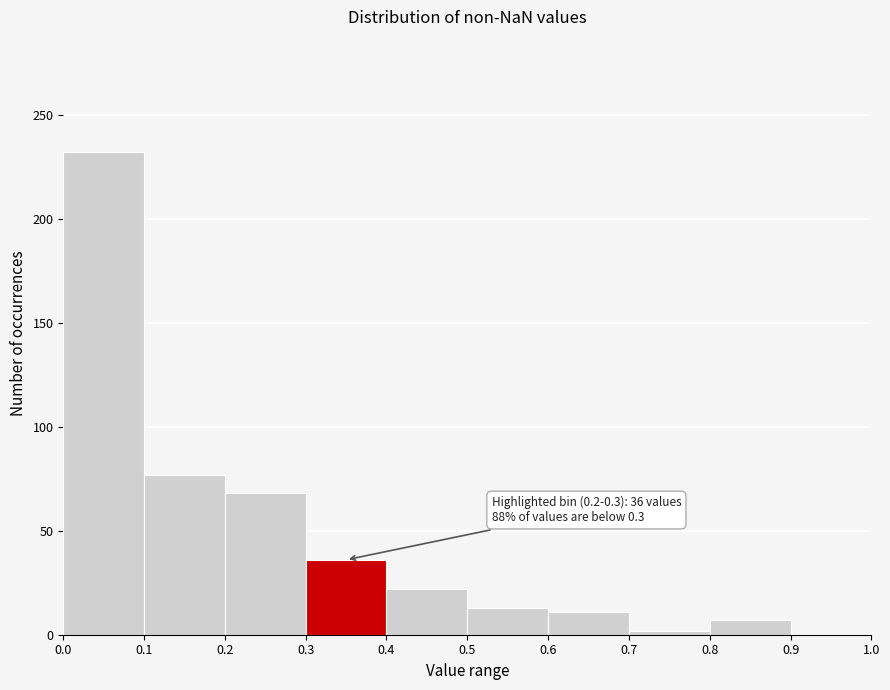

Which range on the x-axis has the tallest bar?

0.0 to 0.1